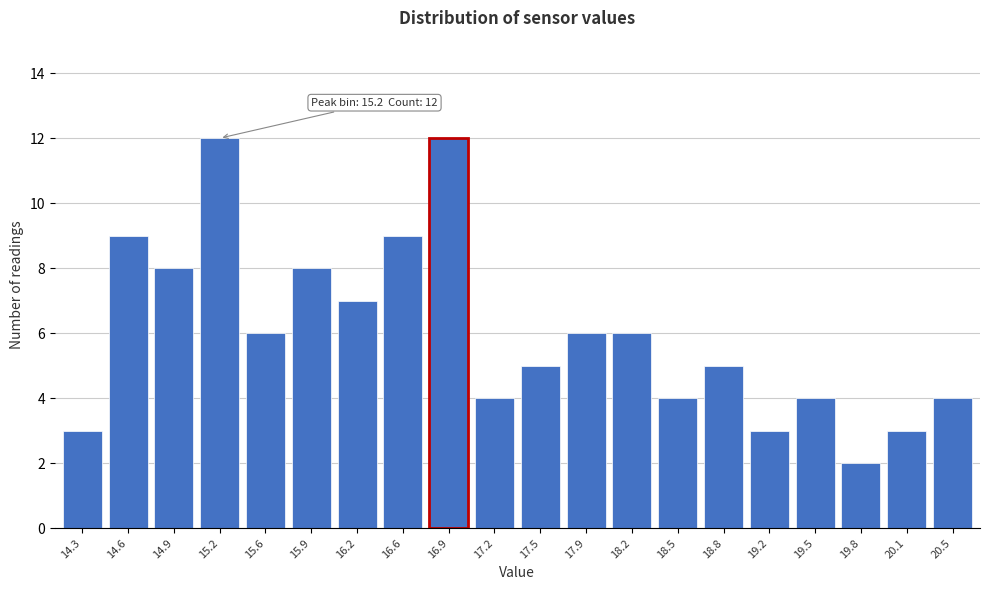

Reading right to left, list all the values displayed in this chart.

4	3	2	4	3	5	4	6	6	5	4	12	9	7	8	6	12	8	9	3